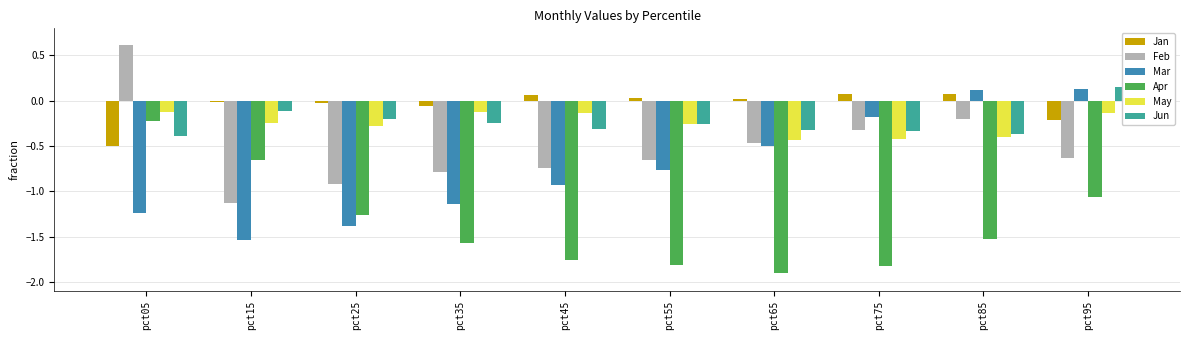

Reading left to right, list all the values displayed in this chart.

Jan: -0.5	-0.0	-0.0	-0.1	0.1	0.0	0.0	0.1	0.1	-0.2
Feb: 0.6	-1.1	-0.9	-0.8	-0.7	-0.7	-0.5	-0.3	-0.2	-0.6
Mar: -1.2	-1.5	-1.4	-1.1	-0.9	-0.8	-0.5	-0.2	0.1	0.1
Apr: -0.2	-0.7	-1.3	-1.6	-1.8	-1.8	-1.9	-1.8	-1.5	-1.1
May: -0.1	-0.2	-0.3	-0.1	-0.1	-0.3	-0.4	-0.4	-0.4	-0.1
Jun: -0.4	-0.1	-0.2	-0.2	-0.3	-0.3	-0.3	-0.3	-0.4	0.1